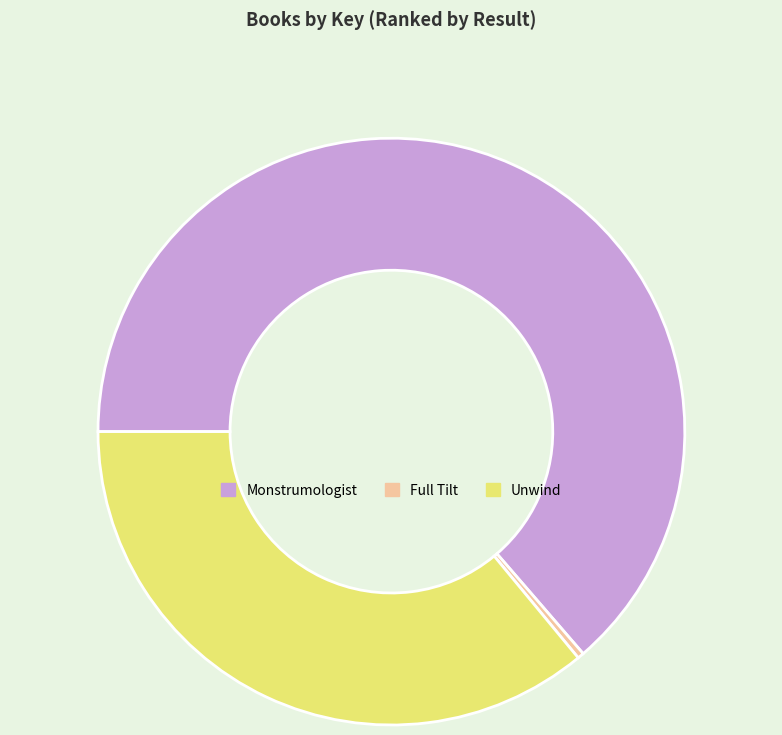

Do Monstrumologist and Full Tilt together represent more than half of the pie?

Yes